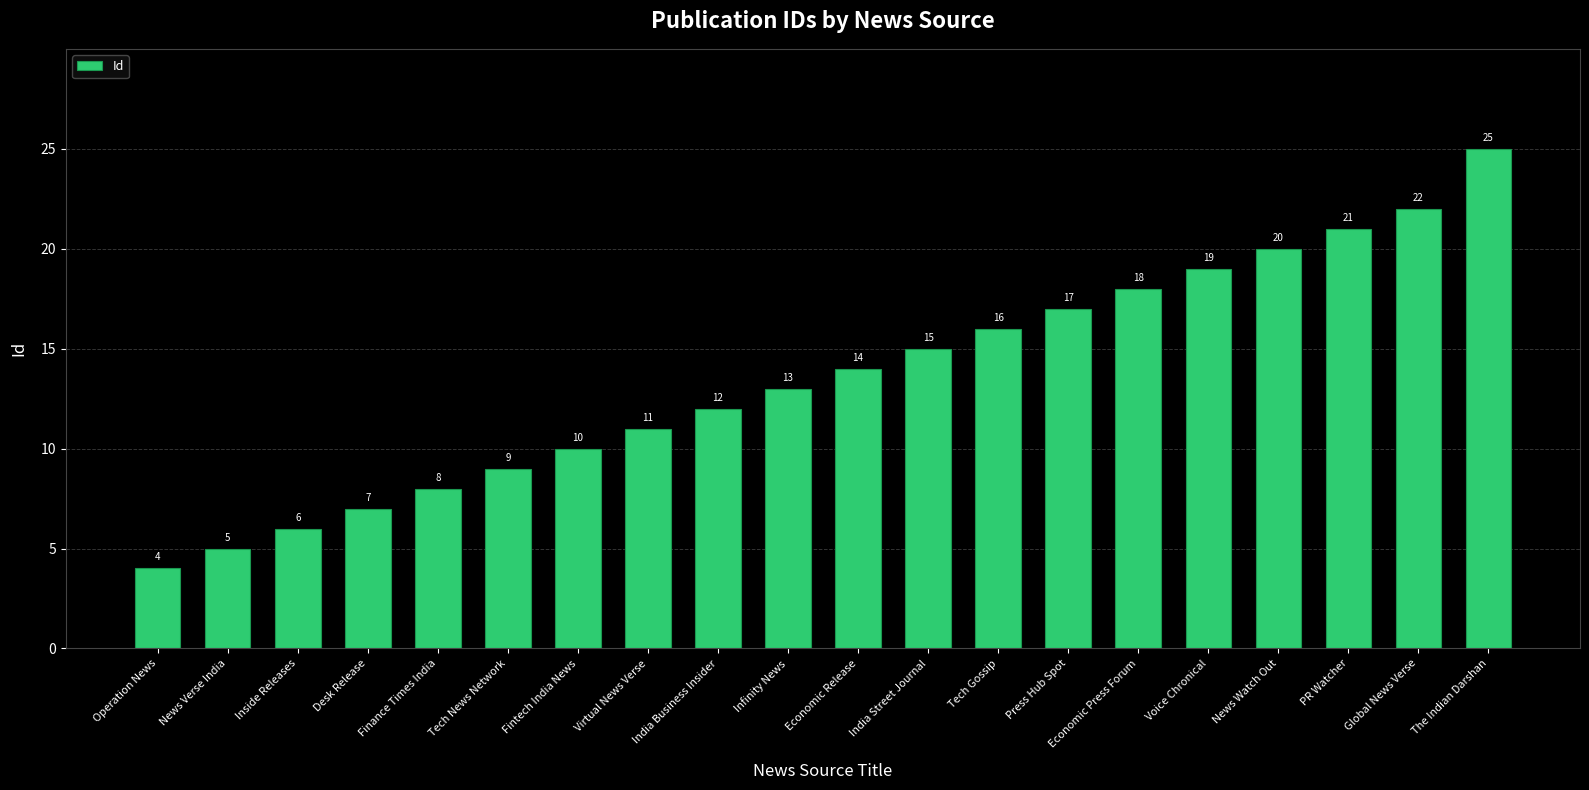

Does the chart contain any negative values?

No